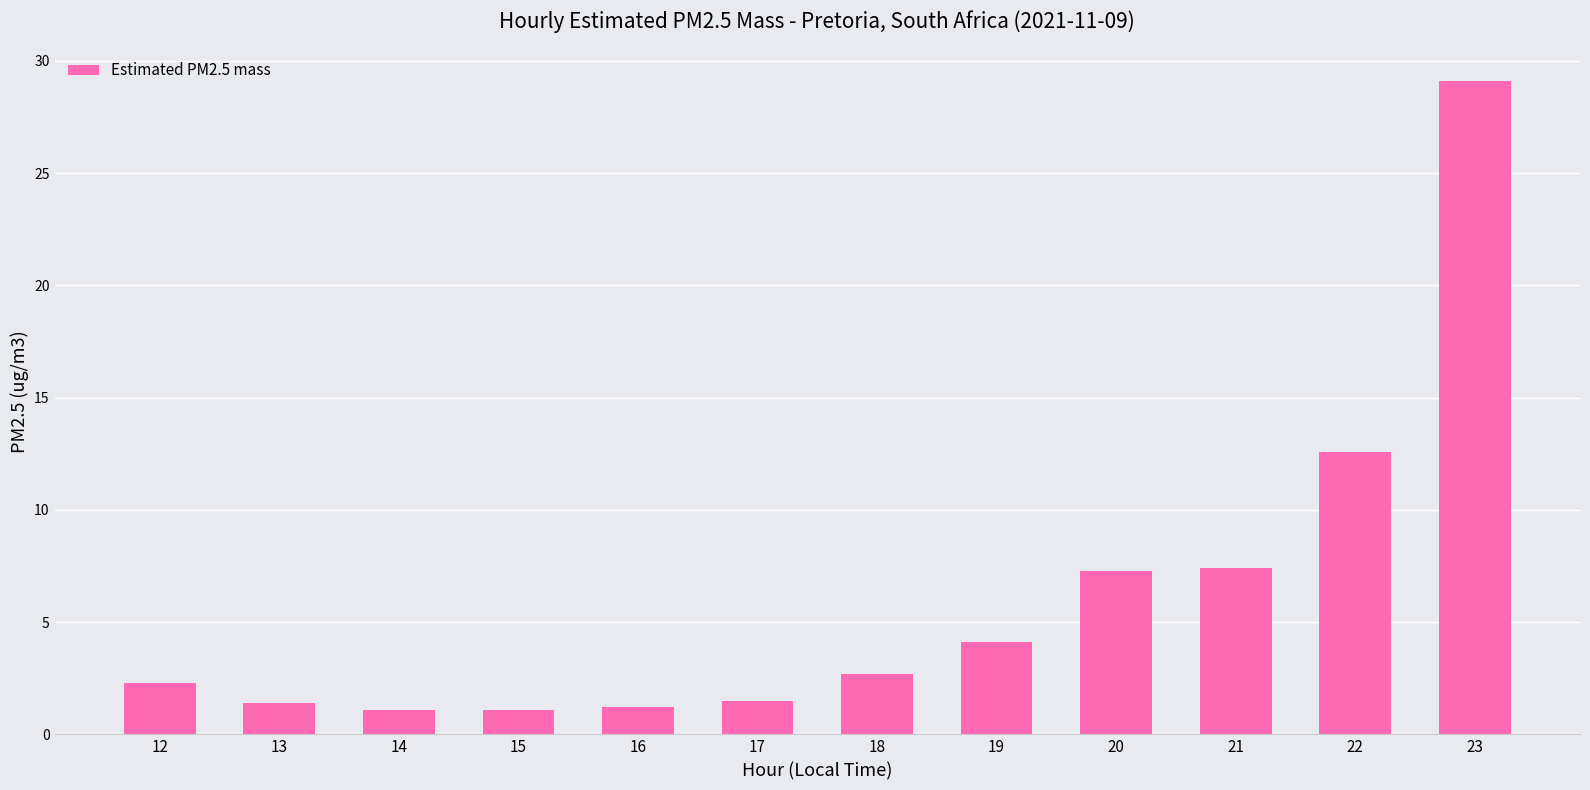

What is the maximum value shown in the chart?

29.1